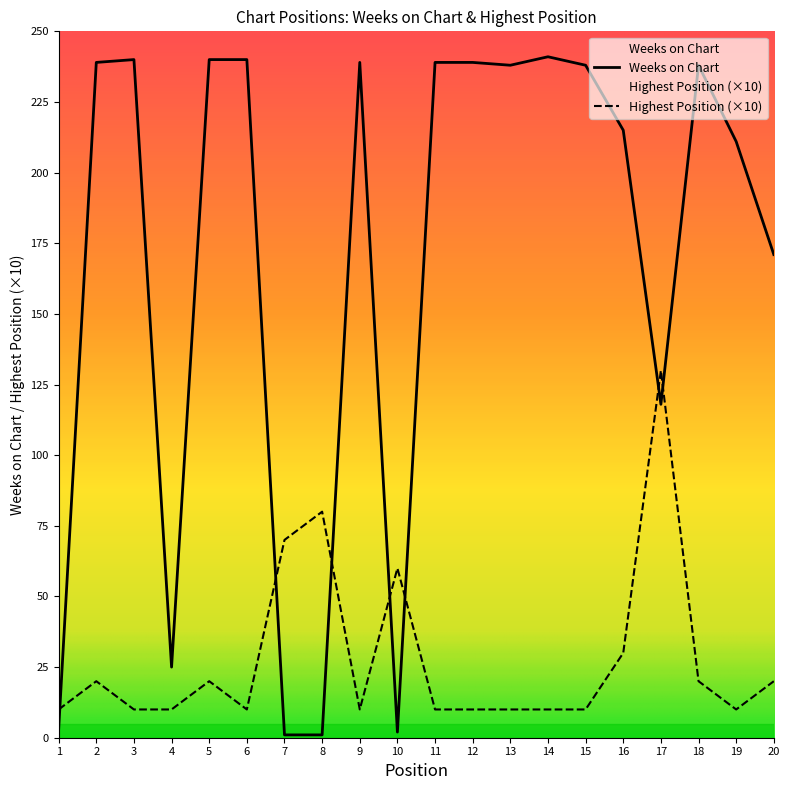

Which label corresponds to the smallest value in the chart?

7